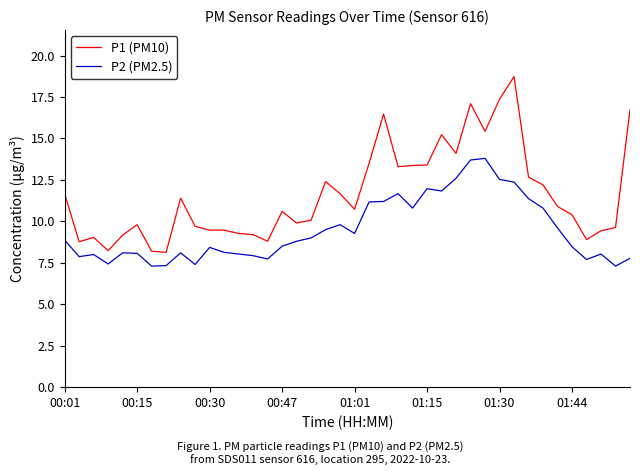

What is the greatest value displayed?

18.7